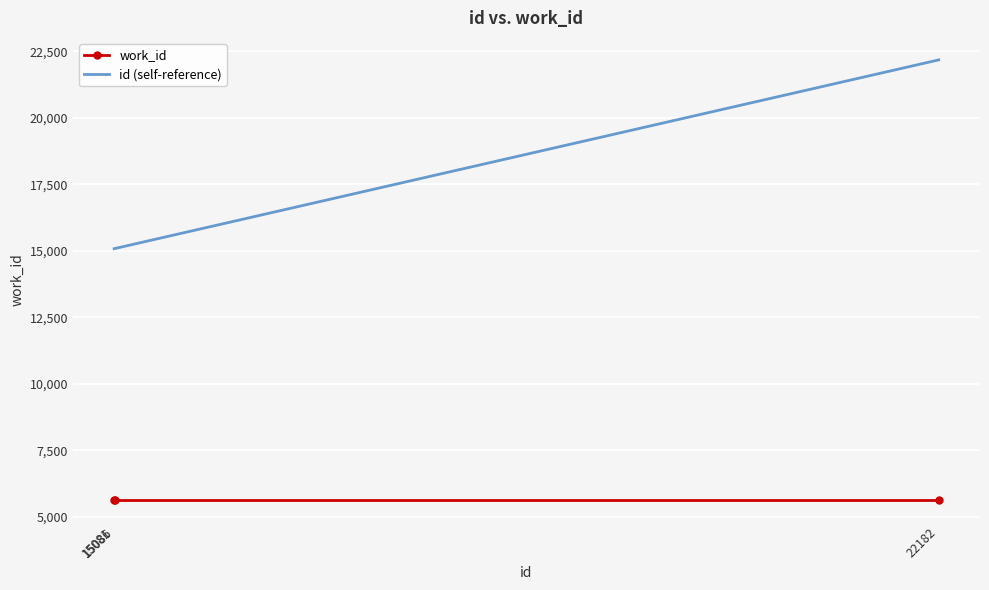

At which category is the sum across all series the highest?

22182